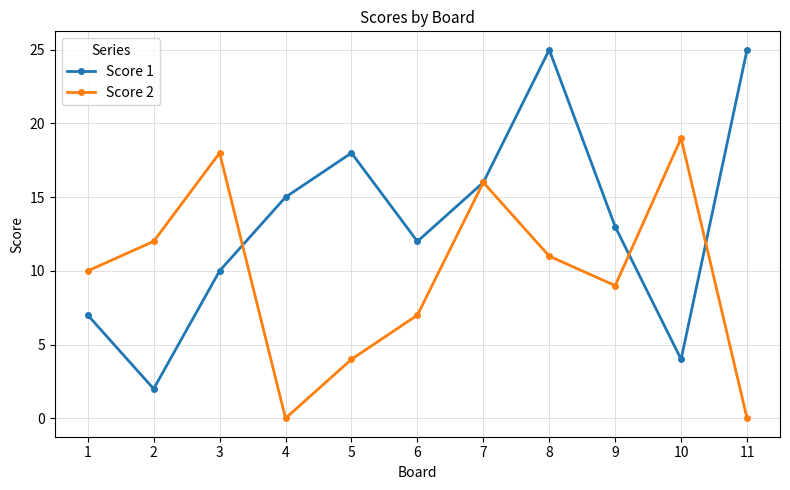

Is the value of Score 2 at 7 greater than the value of Score 1 at 4?

Yes